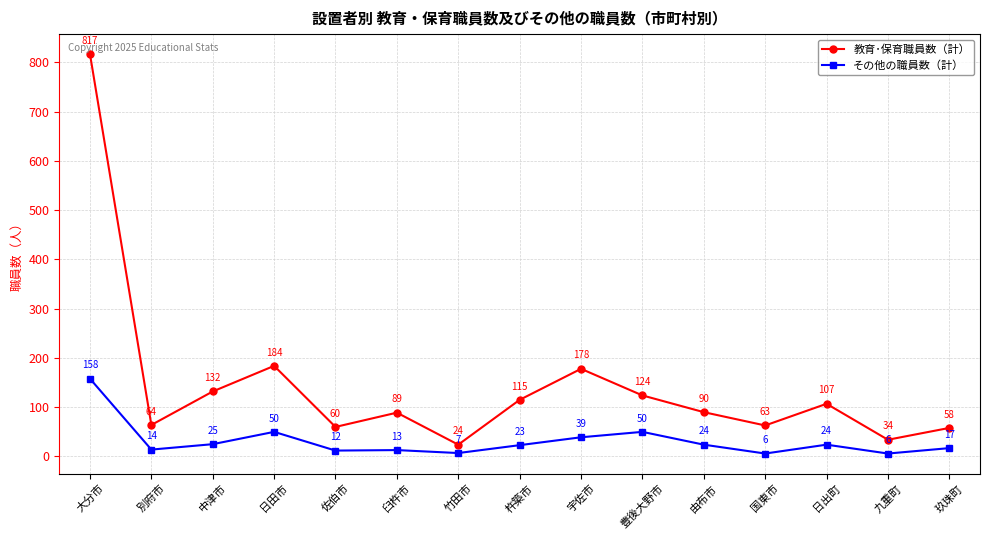

How many categories are shown in the chart?

15